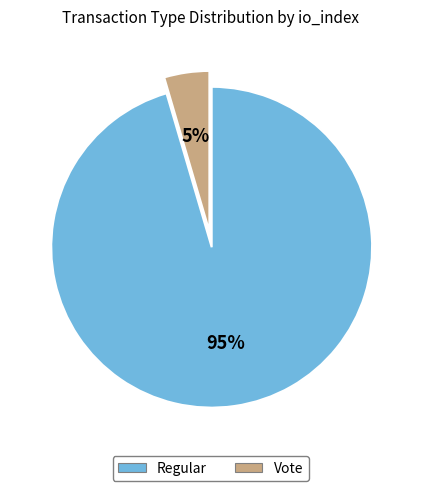

Does Vote represent more than half of the total?

No